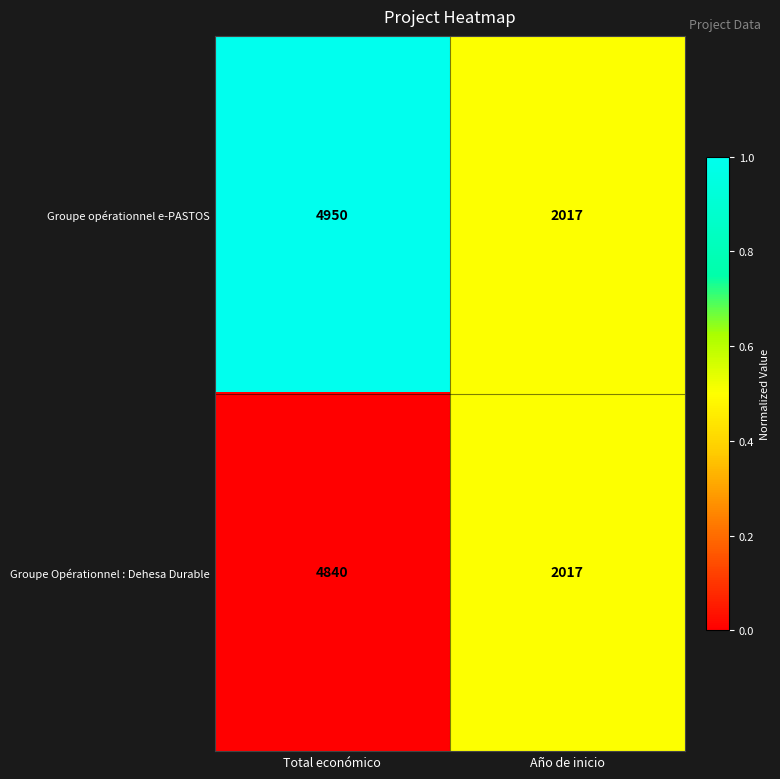

What is the sum of the Groupe opérationnel e-PASTOS values at Total económico and Año de inicio?

6967